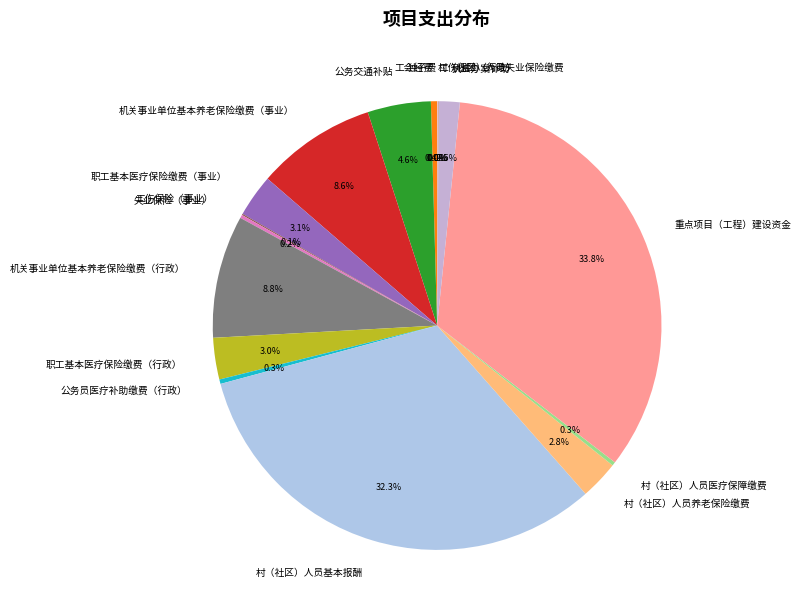

Combined, do 公务交通补贴 and 机关事业单位基本养老保险缴费（行政） account for over 50%?

No